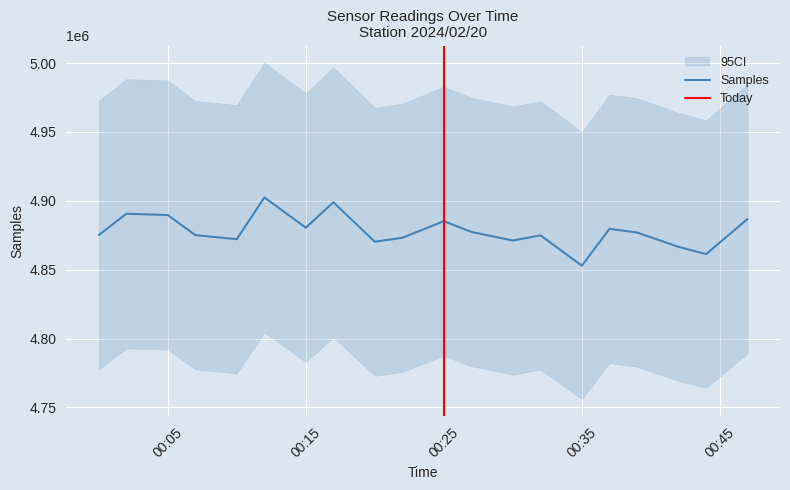

What is the maximum value for Samples?

4902443